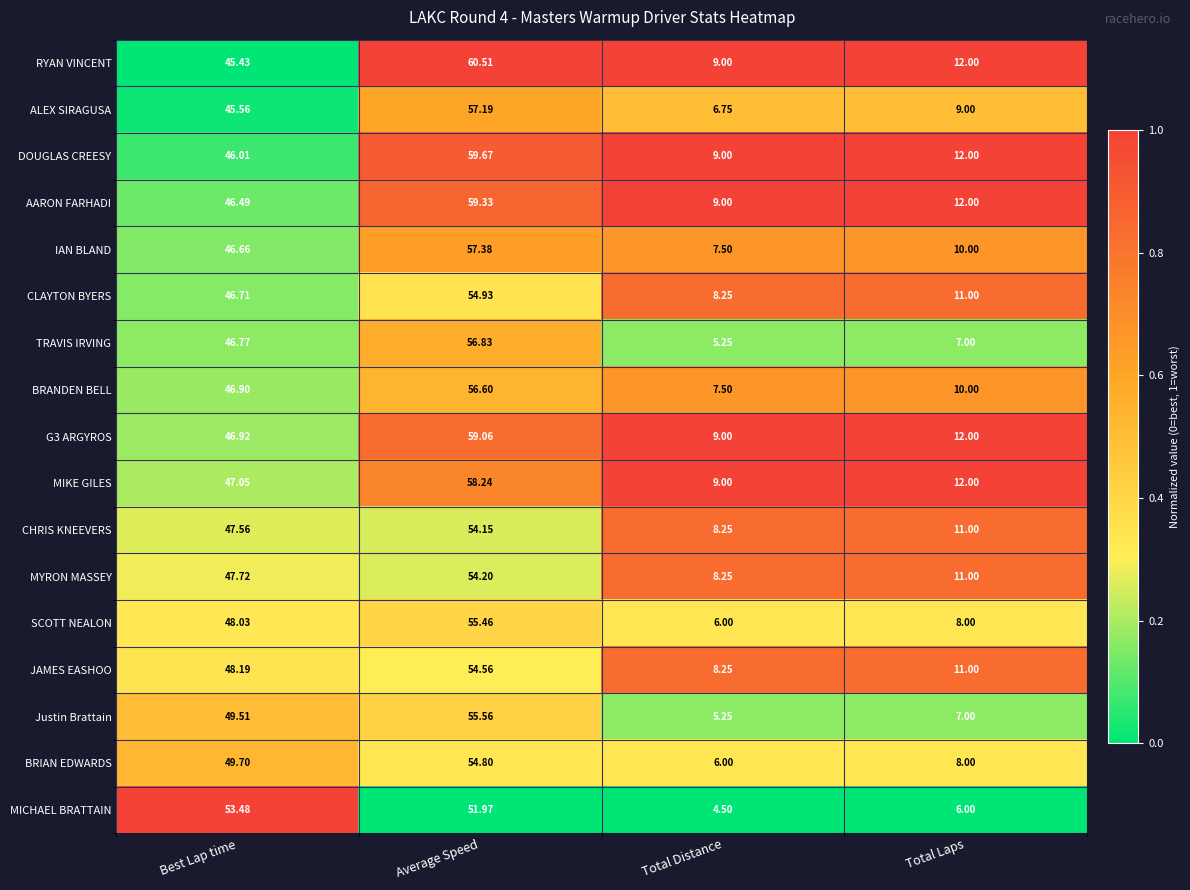

Where is SCOTT NEALON nearest to the value 30?

Best Lap time